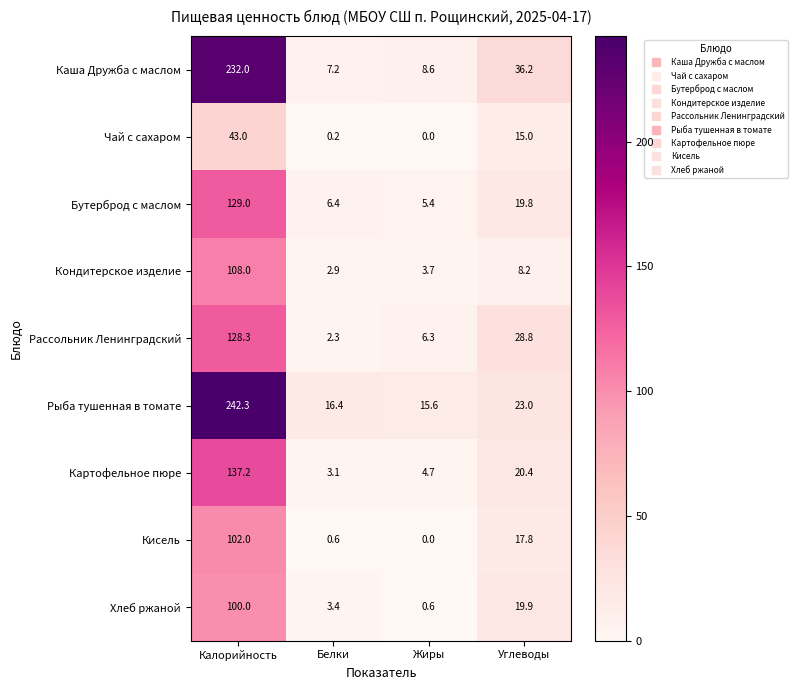

Which series has the largest total across all categories?

Рыба тушенная в томате